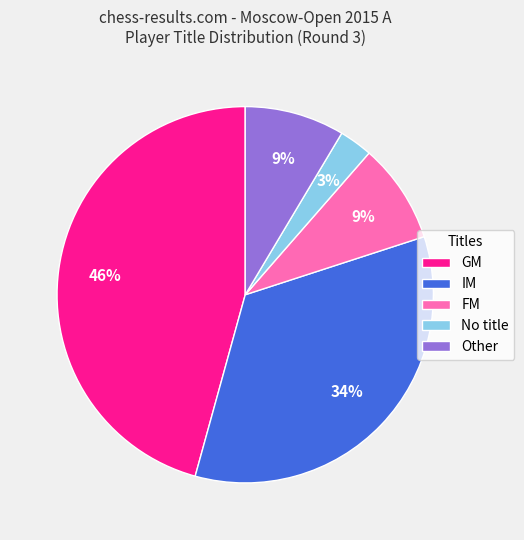

Between FM and No title, which is larger?

FM